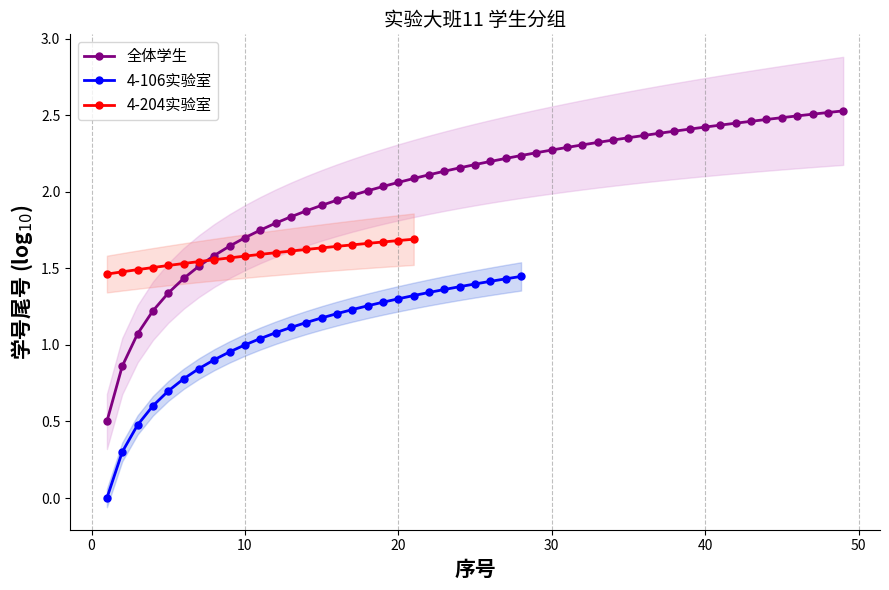

Count the 4-204实验室 values in the range 1 to 2.

21